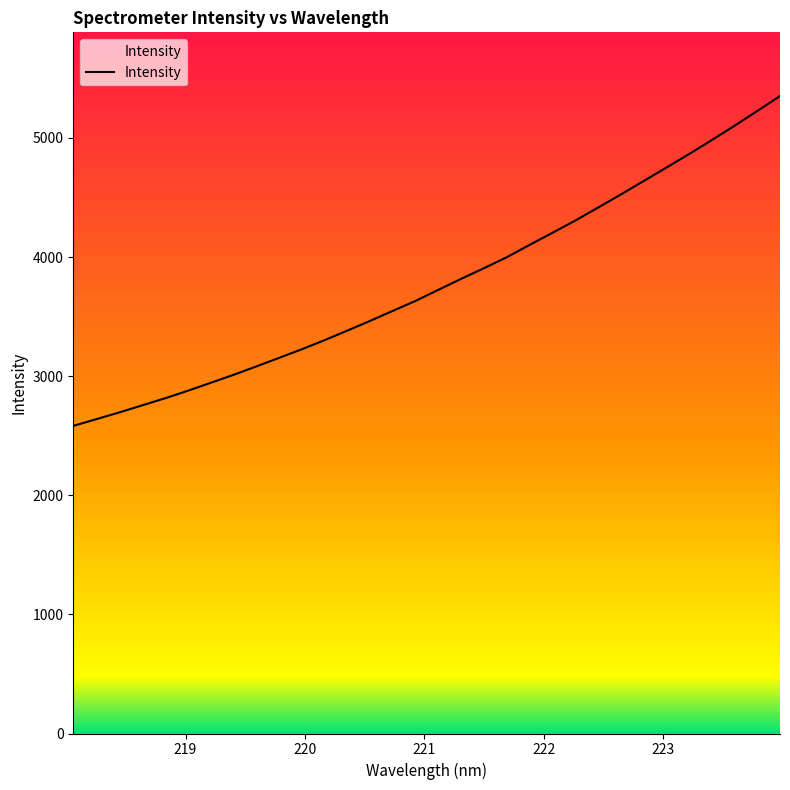

What is the maximum value shown in the chart?

5351.1